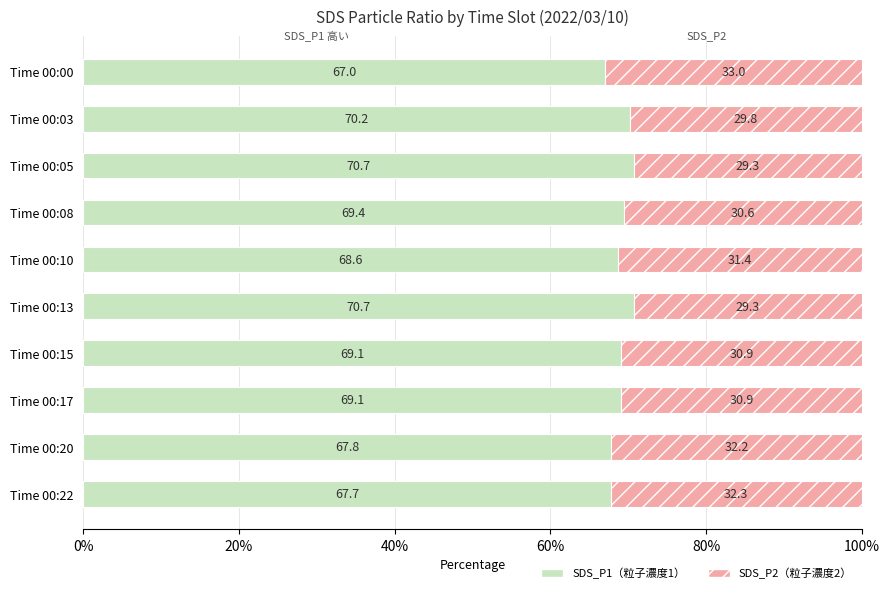

How many data points does each series have?

10